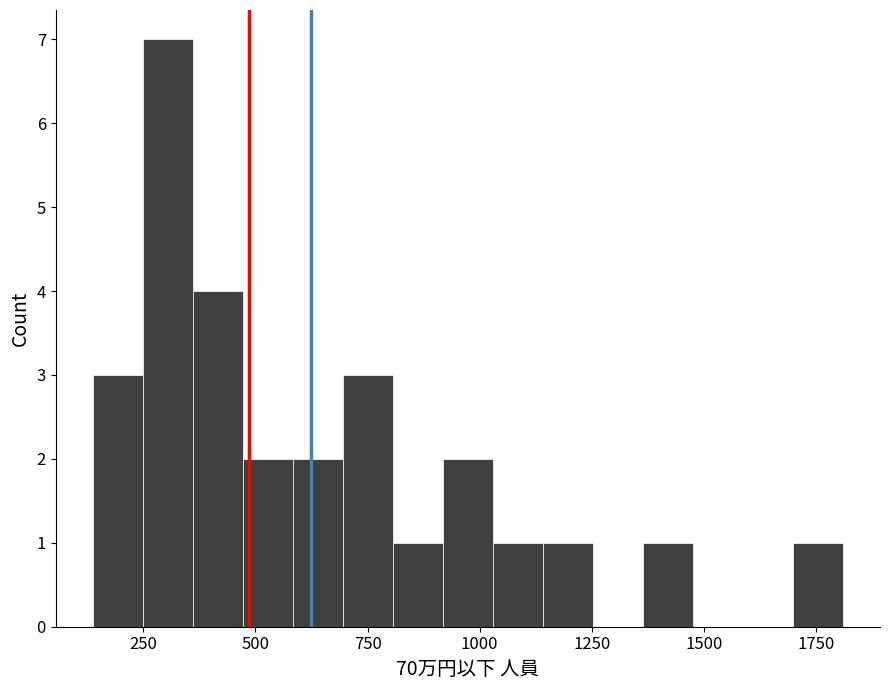

Around what value on the x-axis is the tallest bar? Give the approximate position of its centre, as read against the axis.

300